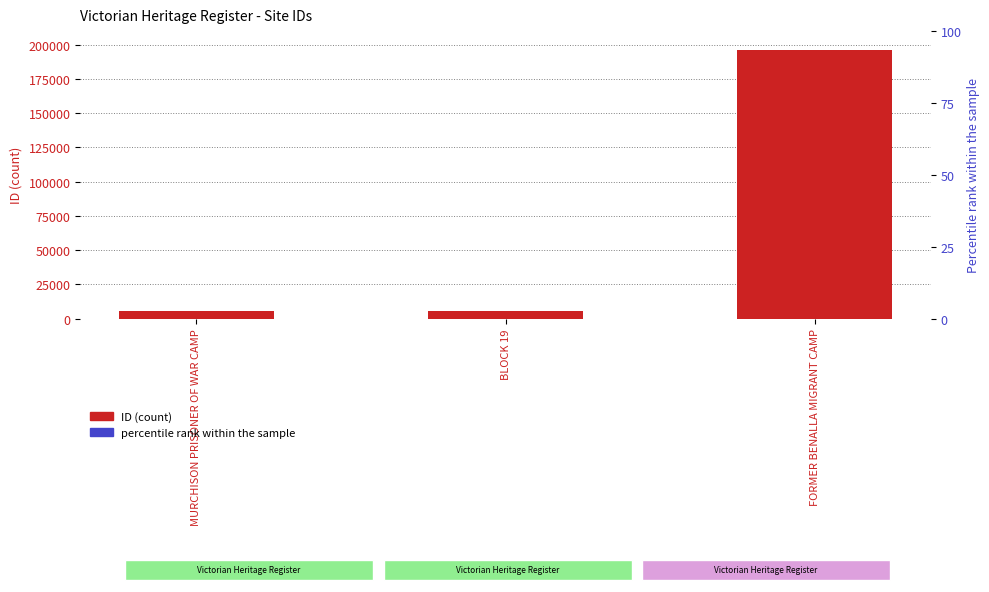

What is the difference between the maximum and minimum values?

190895